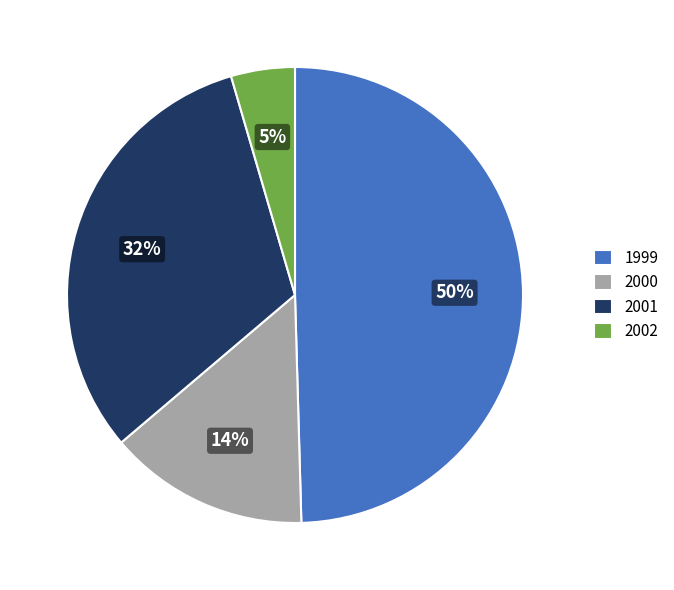

Combined, do 2002 and 2000 account for over 50%?

No